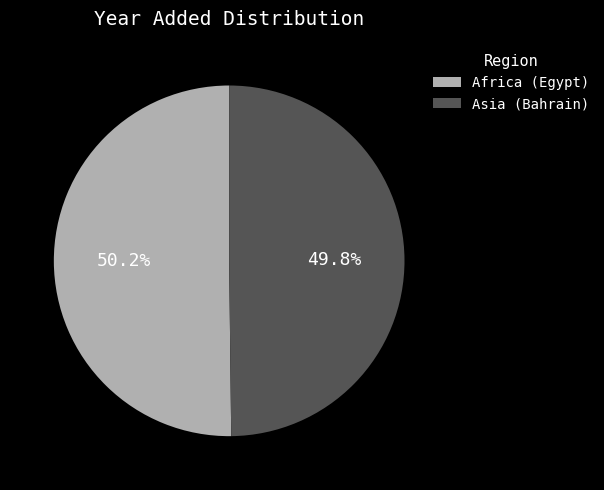

True or false: Africa (Egypt) accounts for 50% of the total.

True